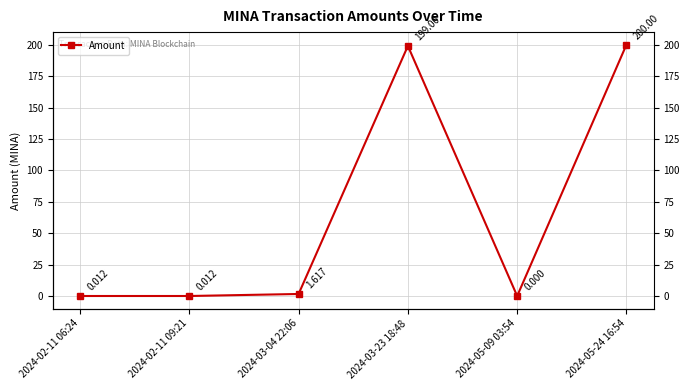

What is the change in value from 2024-03-04 22:06 to 2024-05-24 16:54?

+198.4